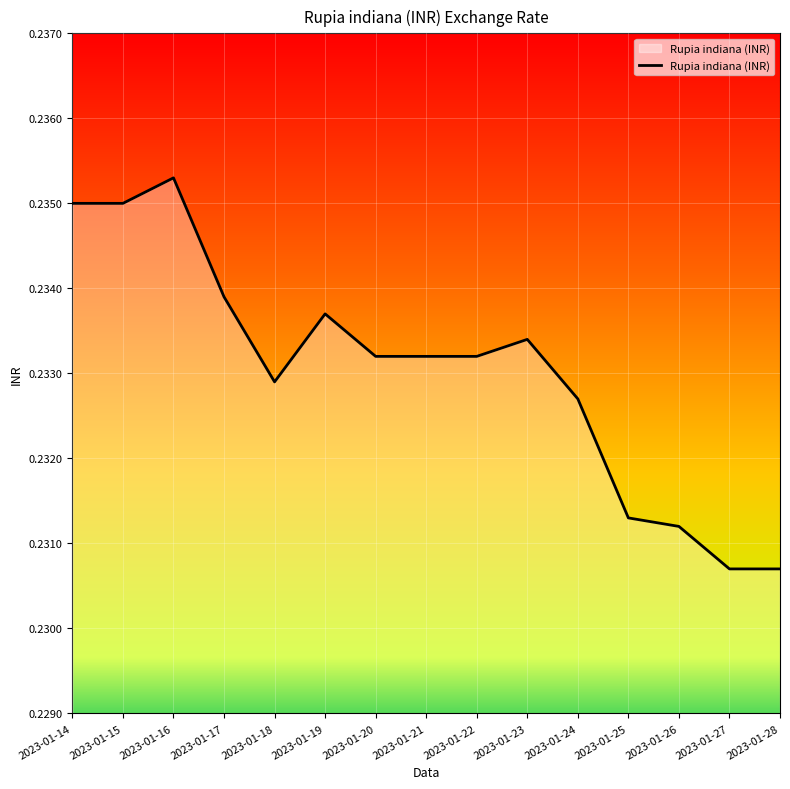

Which label corresponds to the largest value in the chart?

2023-01-16